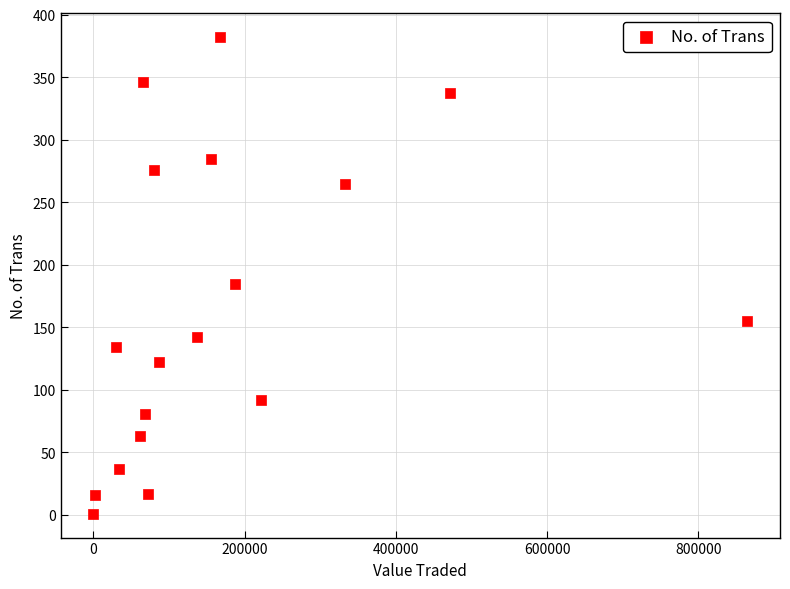

What Y value in the scatter plot is closest to 191?

185